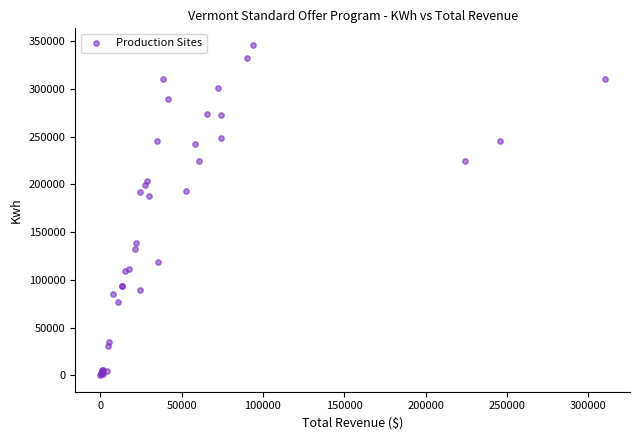

What Y value in the scatter plot is closest to 173129?

188194.3